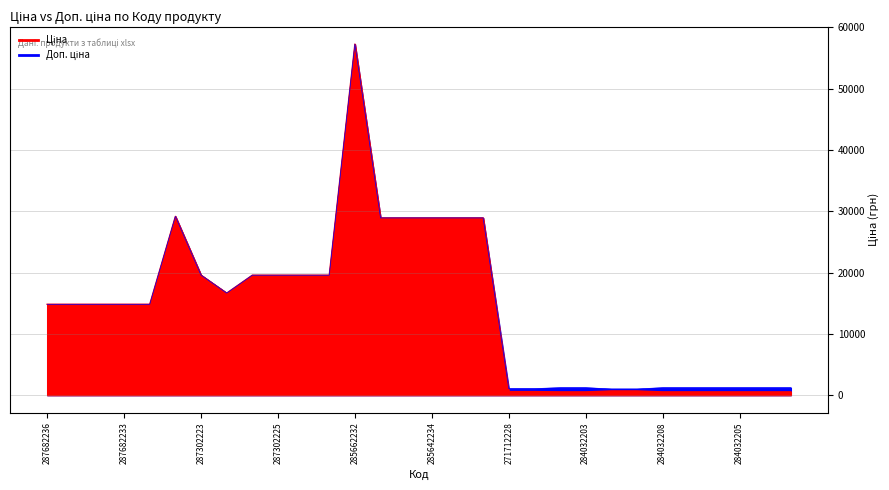

In Доп. ціна, how many points are lower than both neighbors (excluding endpoints)?

1